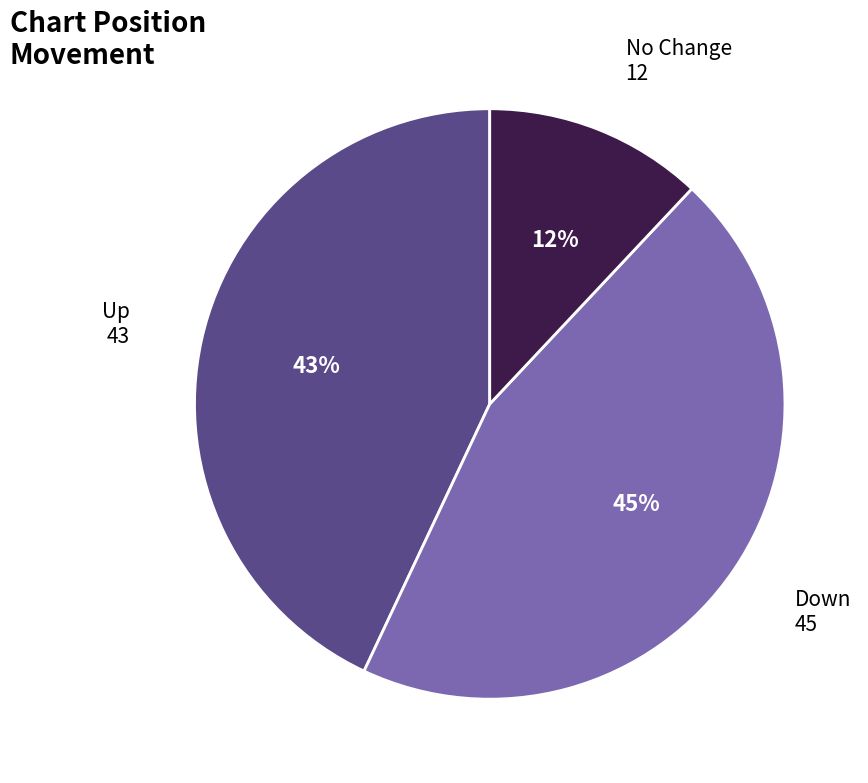

To the nearest percent, what is the difference between the Up and Down slice percentages?

2%